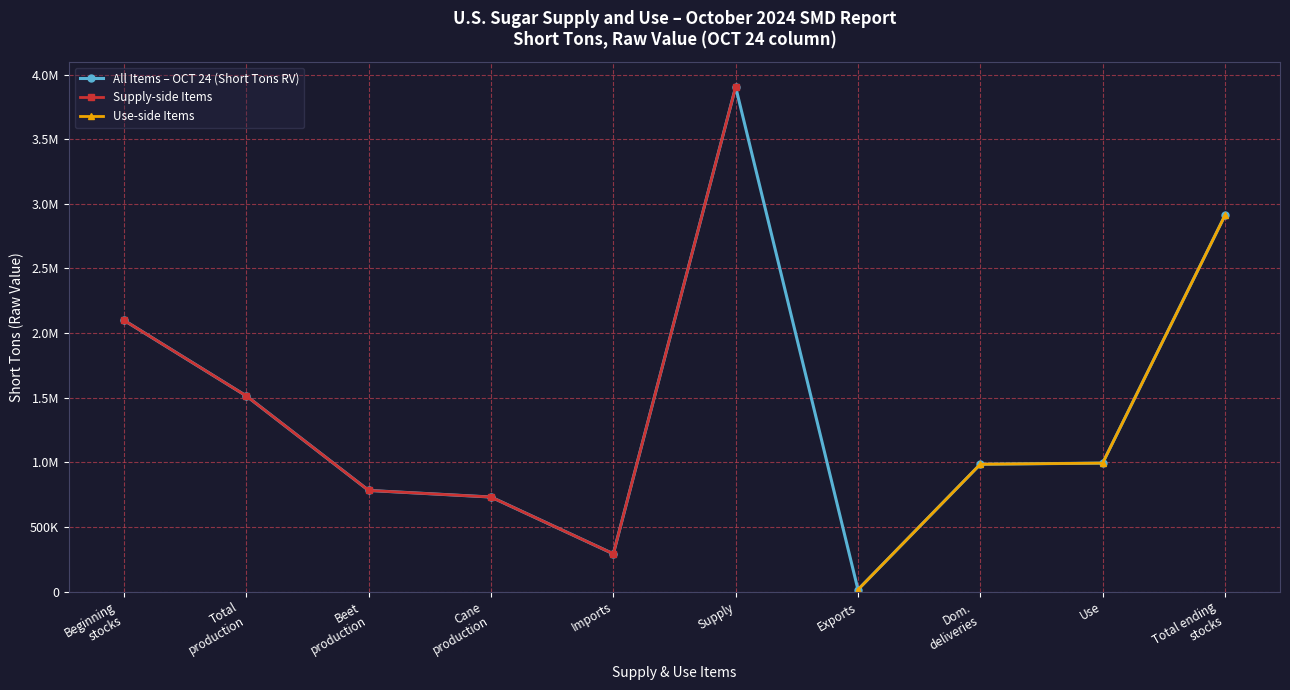

What value does the All Items – OCT 24 (Short Tons RV) series have at Dom.
deliveries?

984977.0